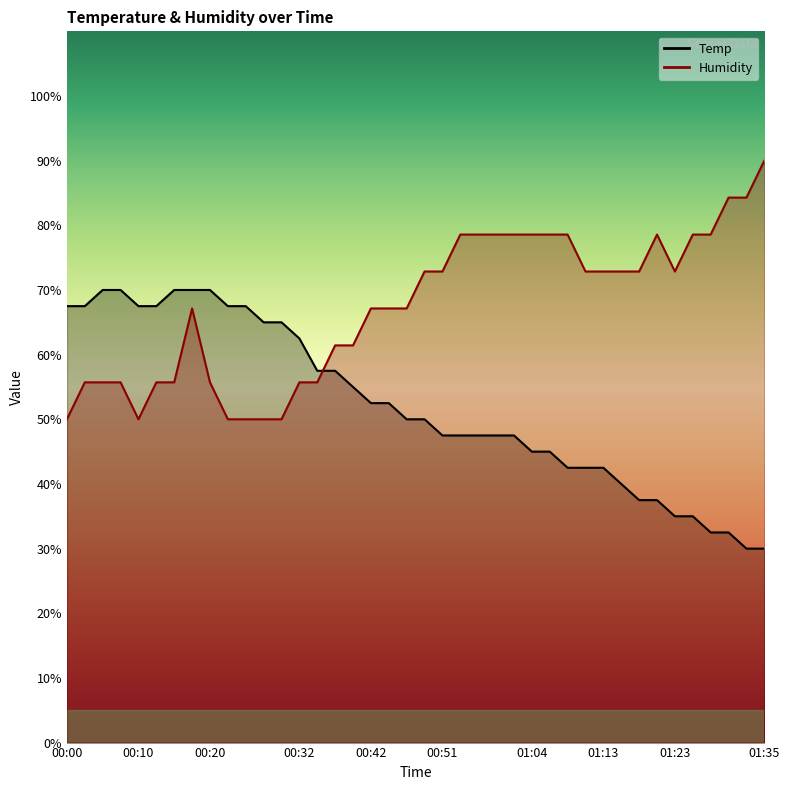

How many lines are shown in the chart?

2